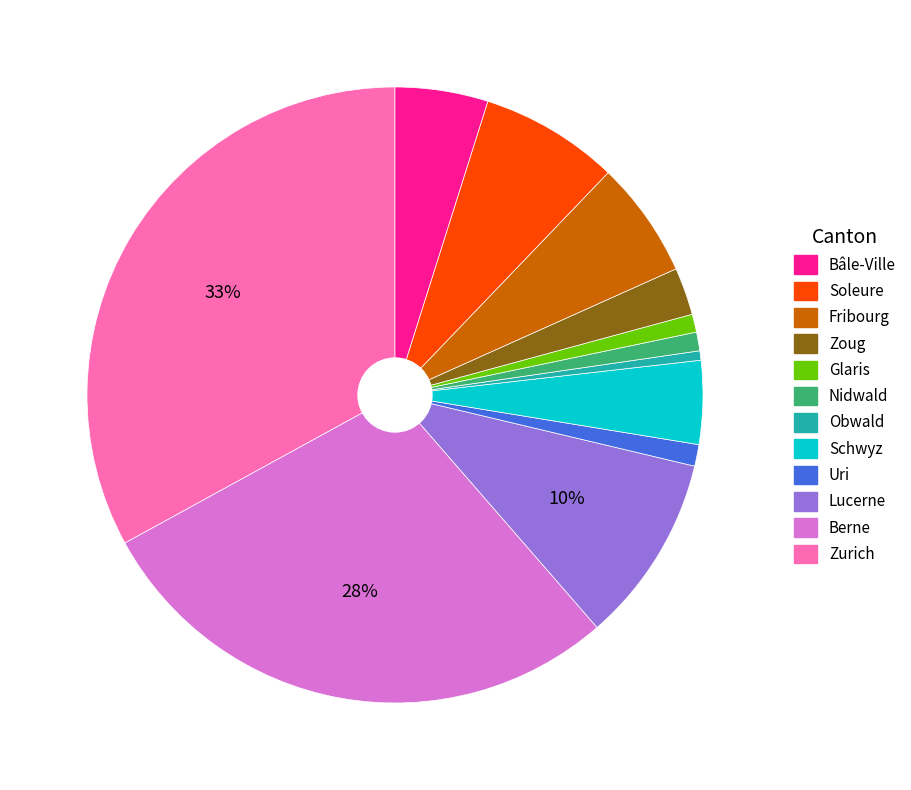

Does any single category account for the majority?

No